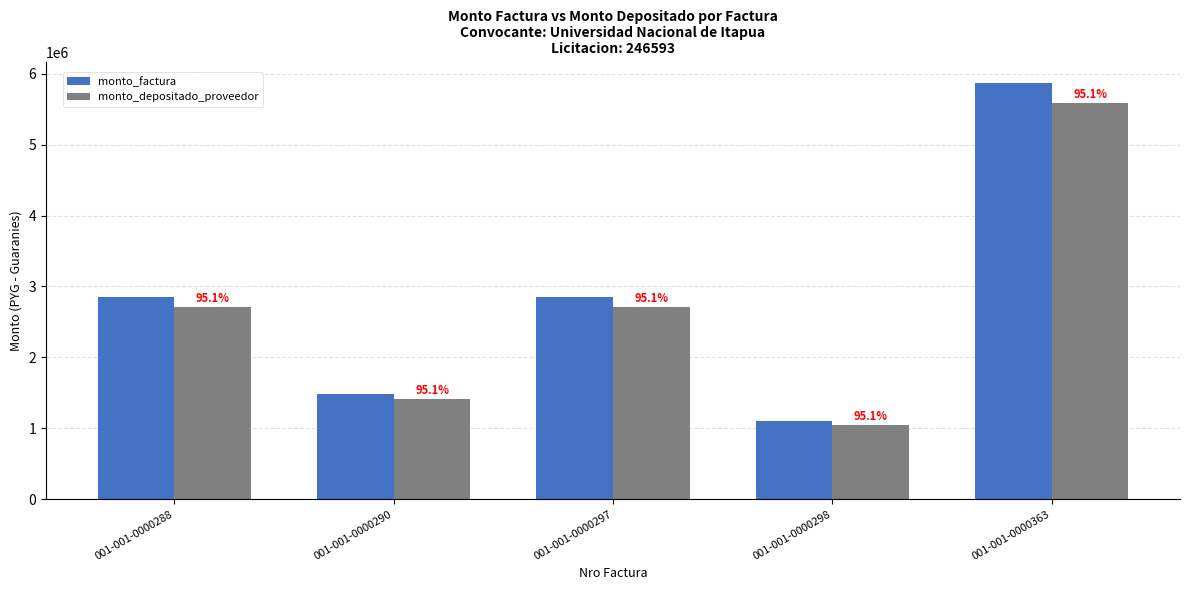

Rank the series by their maximum value, from lowest to highest.

monto_depositado_proveedor, monto_factura